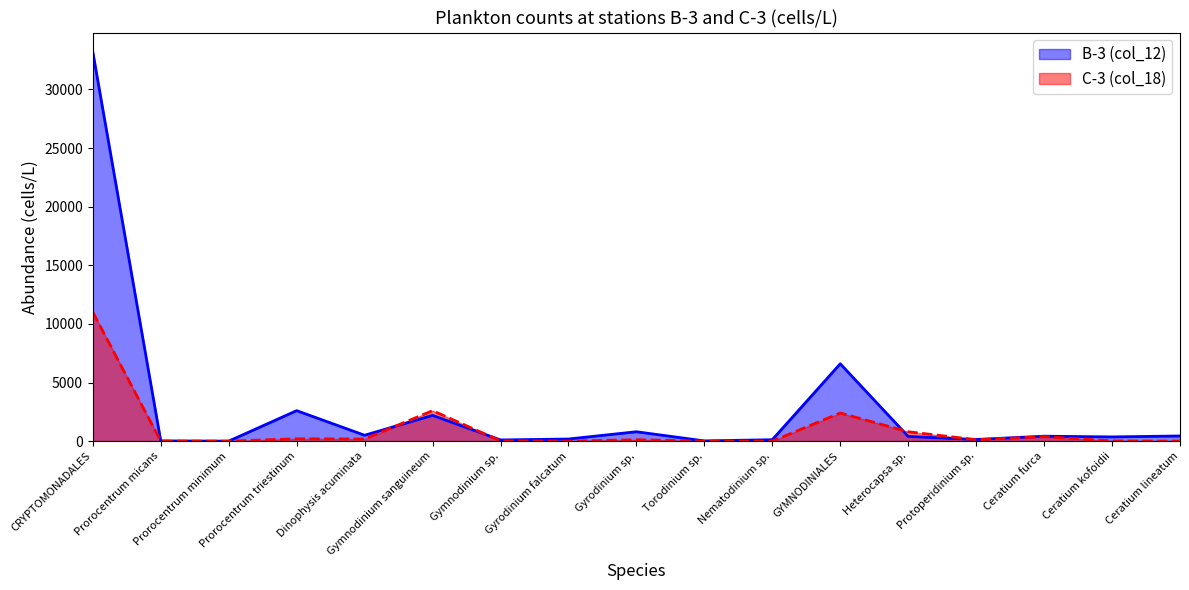

List the labels in order of C-3 (col_18) value, largest first.

CRYPTOMONADALES, Gymnodinium sanguineum, GYMNODINIALES, Heterocapsa sp., Ceratium furca, Prorocentrum triestinum, Dinophysis acuminata, Gyrodinium sp., Protoperidinium sp., Gymnodinium sp., Ceratium kofoidii, Prorocentrum micans, Prorocentrum minimum, Gyrodinium falcatum, Torodinium sp., Nematodinium sp., Ceratium lineatum